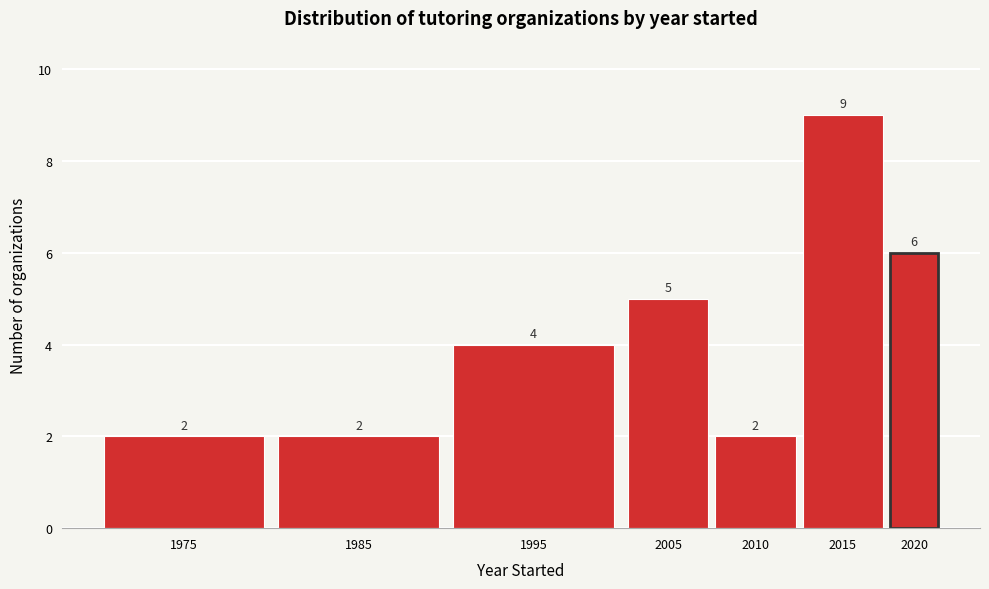

Reading left to right, extract all data points from this chart.

2	2	4	5	2	9	6